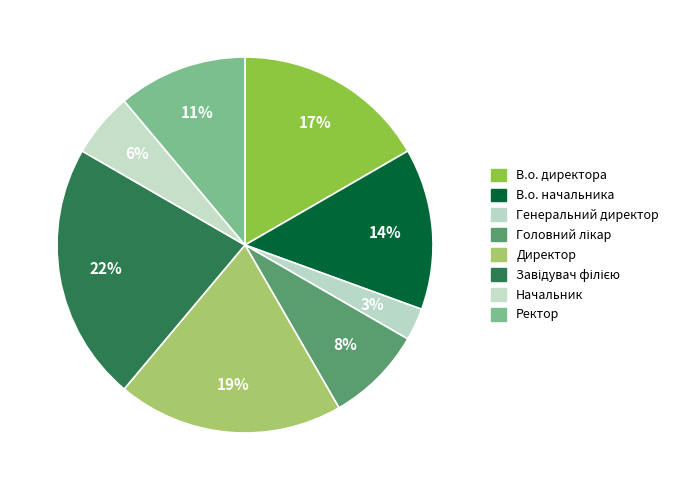

How many slices are in this pie chart?

8